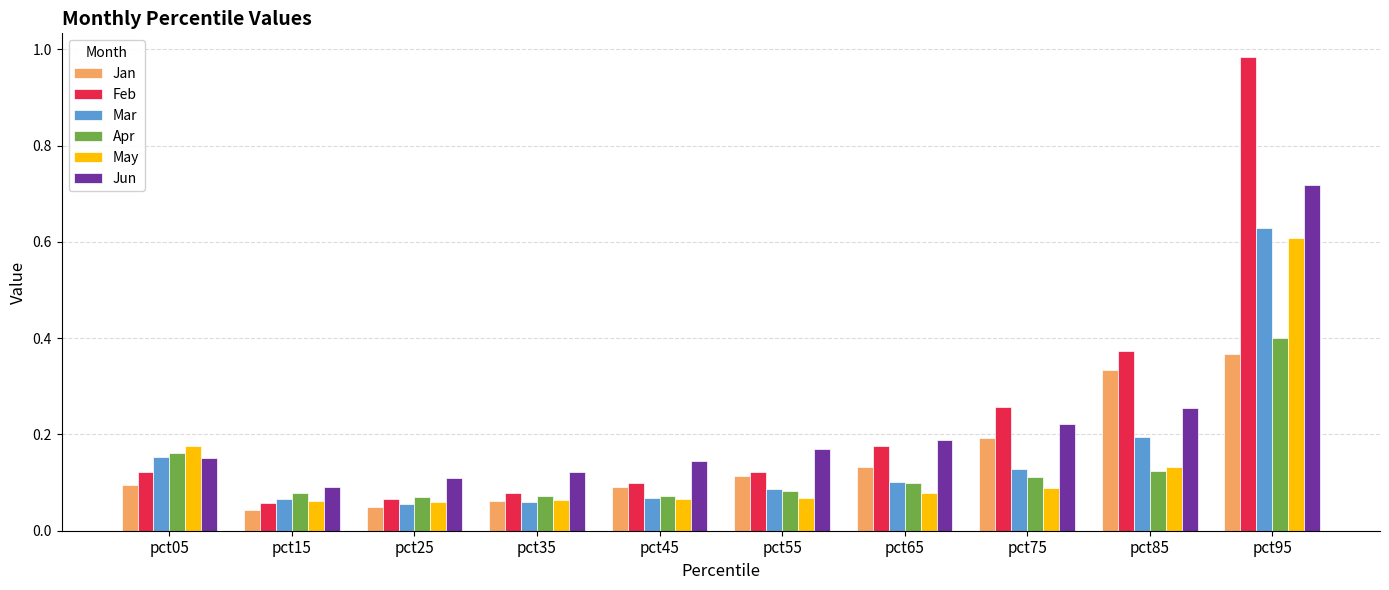

What is the sum of all Jun values?

2.2